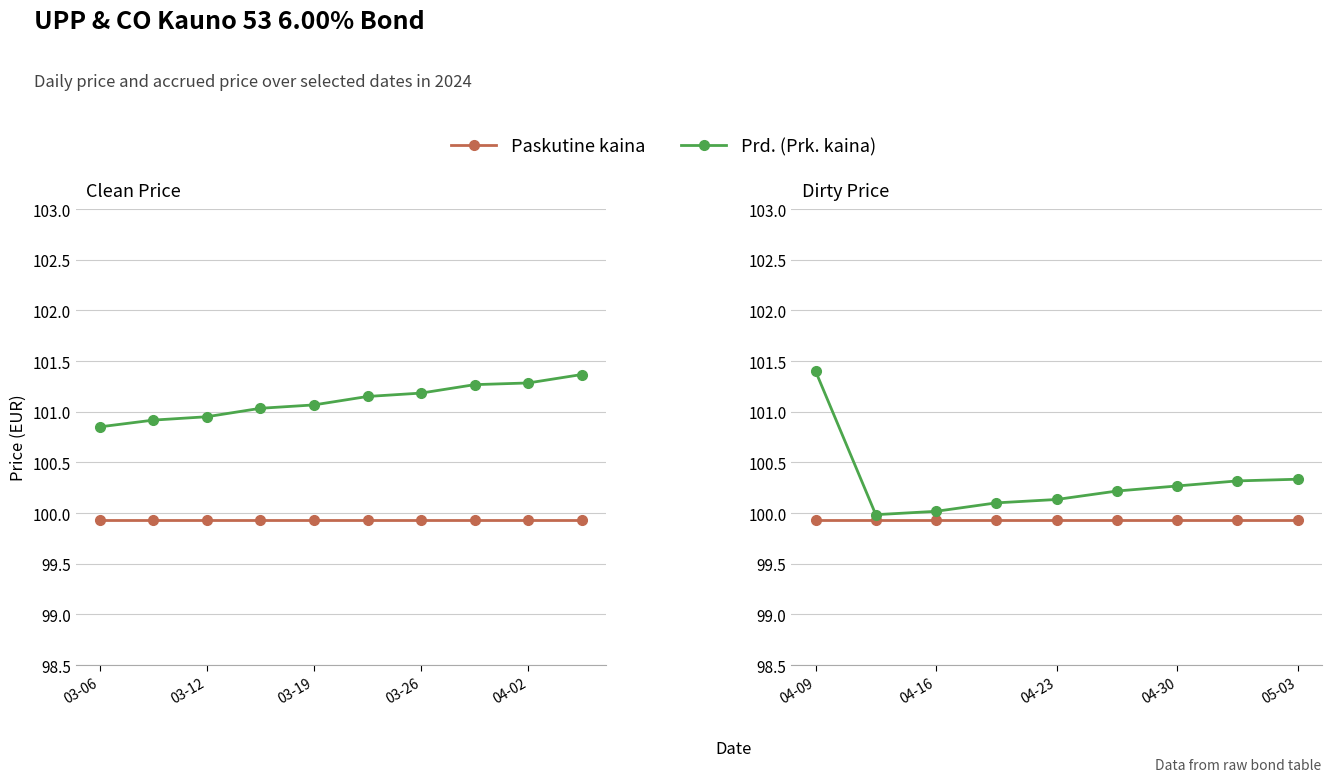

Which series has the largest total across all categories?

Prd. (Prk. kaina)